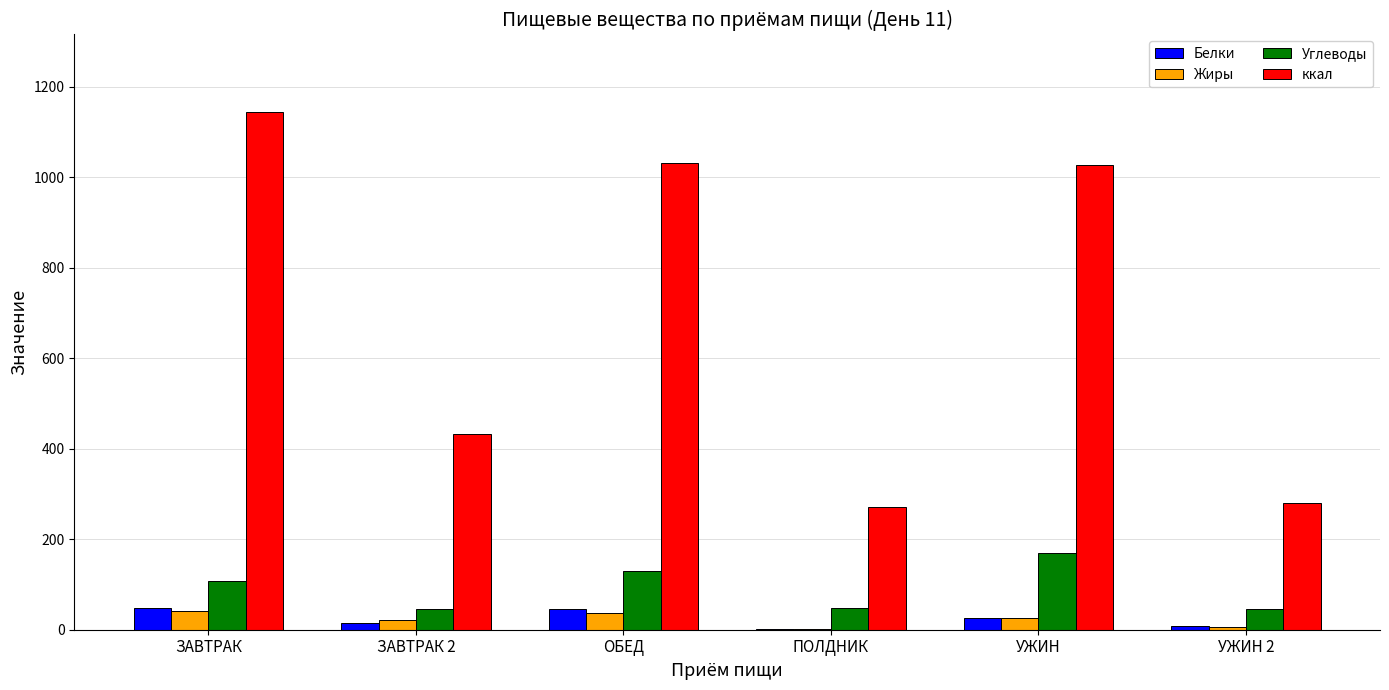

What is the greatest value displayed?

1144.2